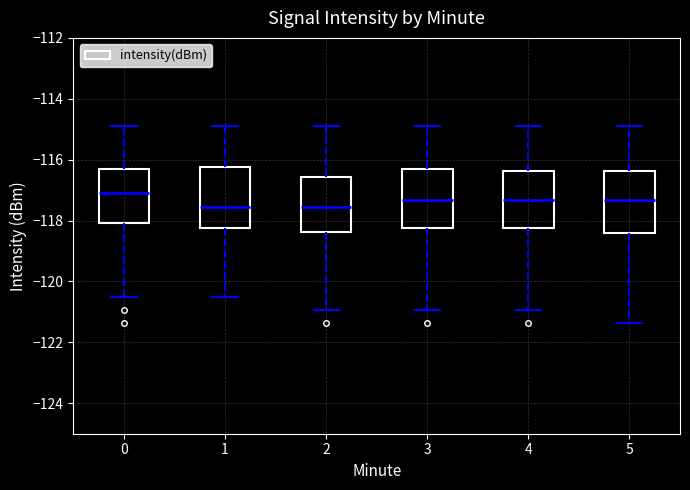

Reading left to right, read every box against the y-axis: the position of its median line, the range the box covers, and the ends of its whiskers. The values are not printed on the chart, so give them approximately, as read against the axis.

0: median -117.0, box -118.0 to -116.2, whiskers -120.6 to -114.8
1: median -117.6, box -118.2 to -116.2, whiskers -120.6 to -114.8
2: median -117.6, box -118.4 to -116.6, whiskers -121.0 to -114.8
3: median -117.4, box -118.2 to -116.2, whiskers -121.0 to -114.8
4: median -117.4, box -118.2 to -116.4, whiskers -121.0 to -114.8
5: median -117.4, box -118.4 to -116.4, whiskers -121.4 to -114.8